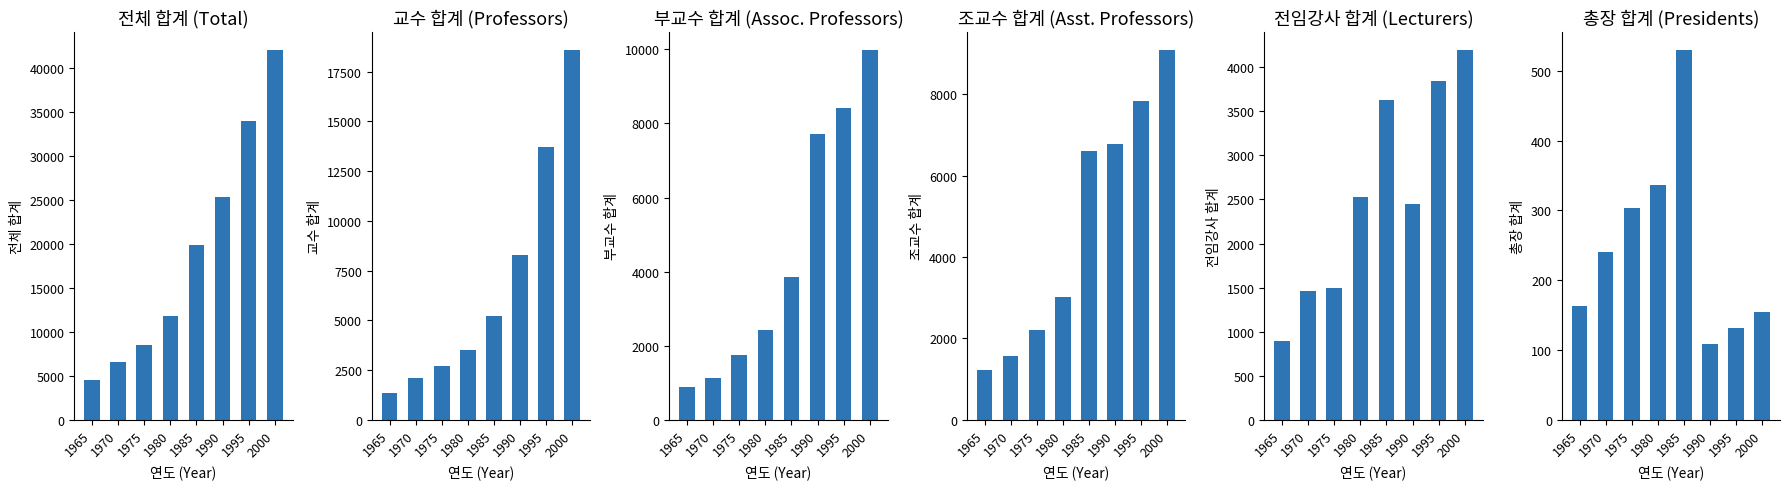

What are all the series names shown in the legend?

전체 합계, 교수 합계, 부교수 합계, 조교수 합계, 전임강사 합계, 총장 합계